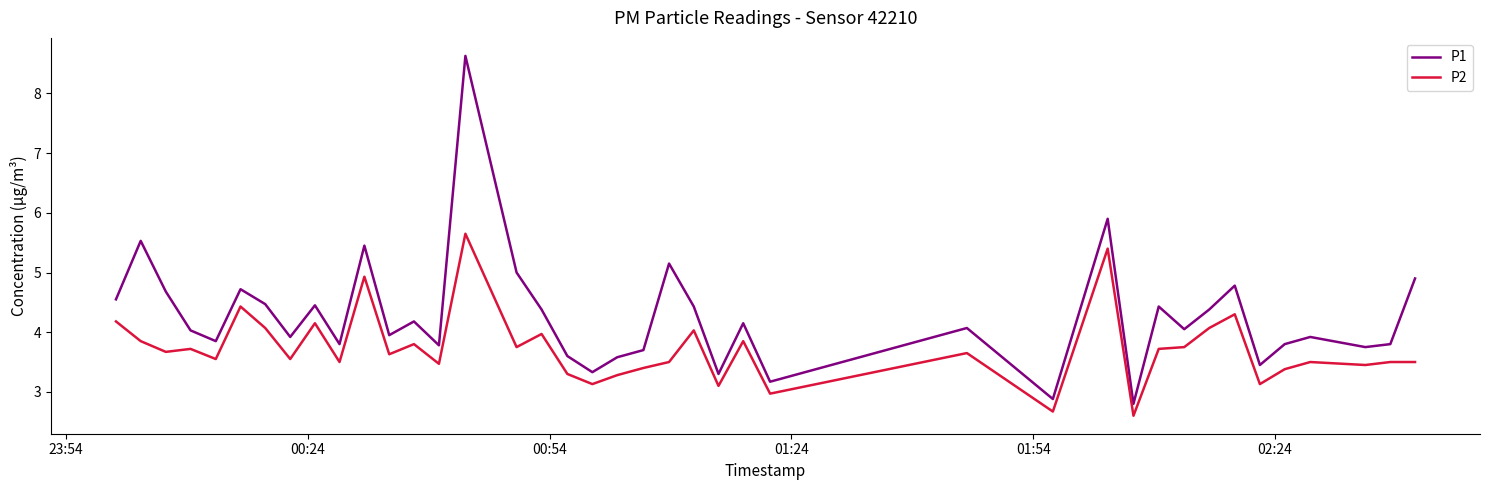

What is the maximum value for P2?

5.7